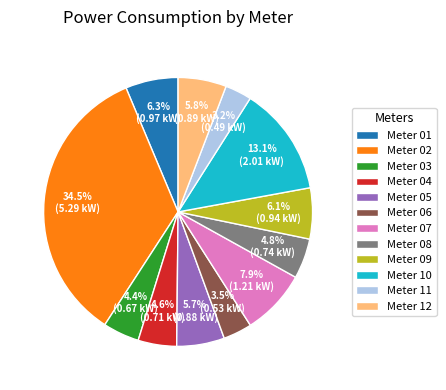

What portion of the pie excludes Meter 02?

65.5%